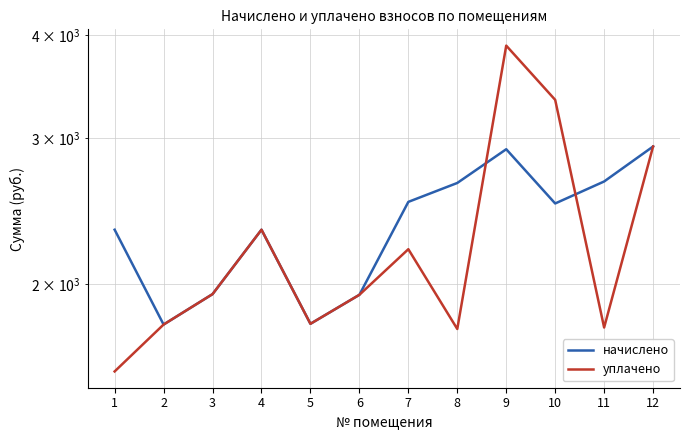

Reading right to left, transcribe all the data shown in this chart.

начислено: 2932.8	2661.5	2503.9	2910.8	2650.5	2514.9	1943.0	1792.7	2327.9	1946.6	1789.0	2327.9
уплачено: 2932.8	1774.3	3338.5	3881.1	1767.0	2205.2	1943.0	1792.7	2327.9	1946.6	1789.0	1570.6